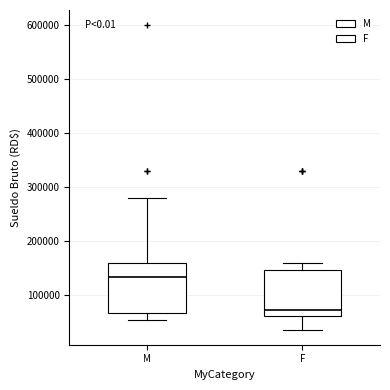

Where does the lower whisker of the box for M end on the y-axis? The values are not printed on the chart, so give them approximately, as read against the axis.

50000